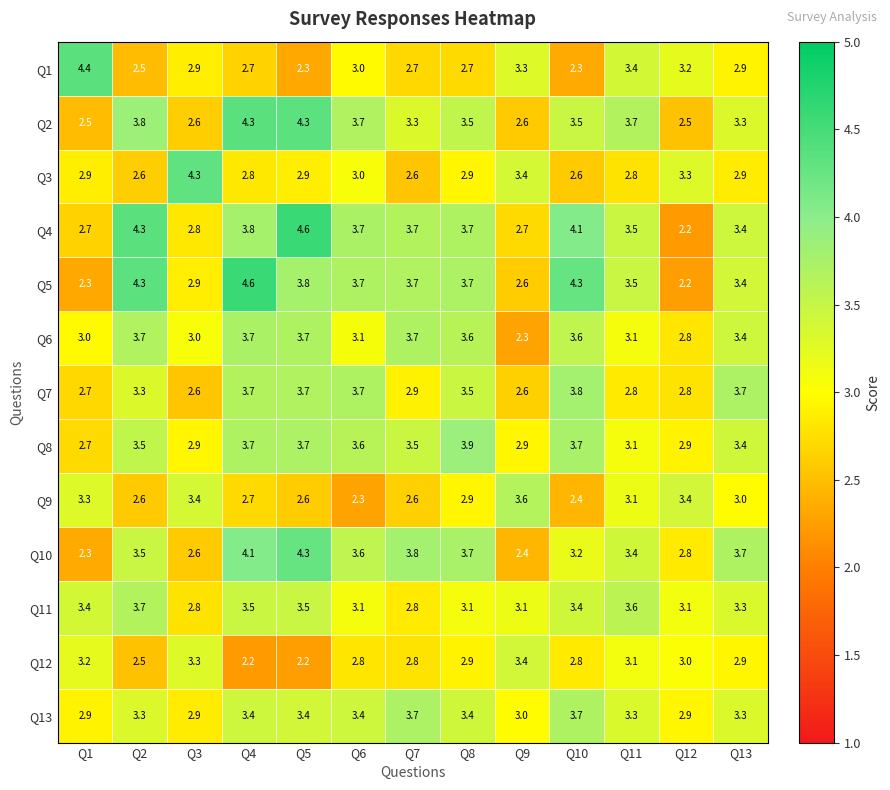

What is the difference between the maximum and second lowest values in the Q6 series?

0.9